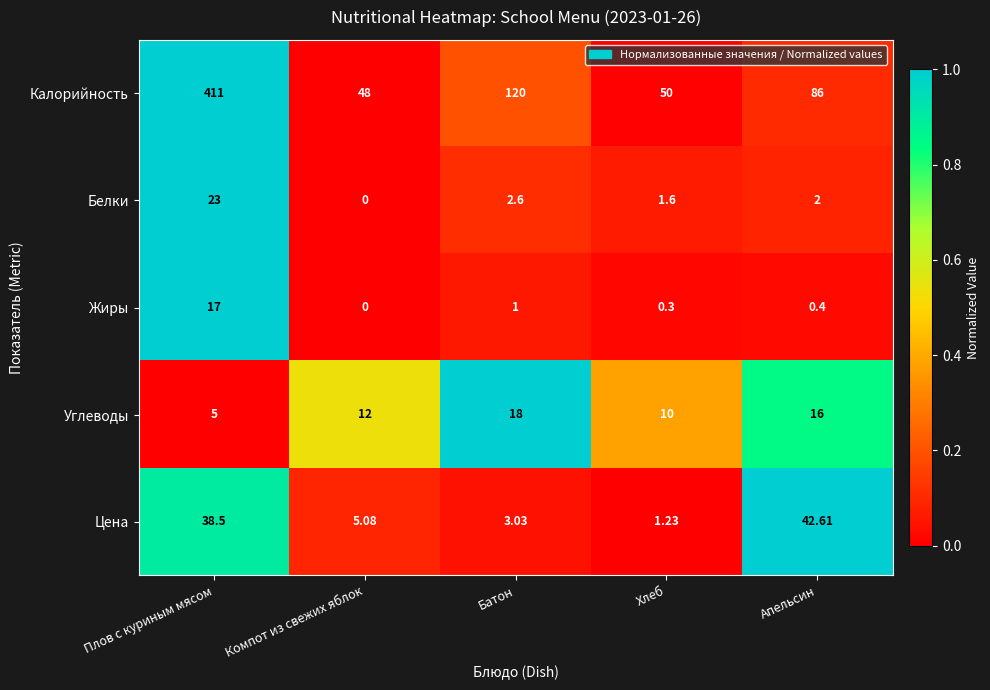

Between Батон and Апельсин, which series saw the biggest shift?

Цена